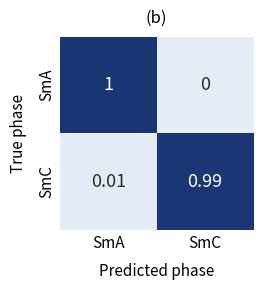

What is the maximum value shown in the chart?

1.0